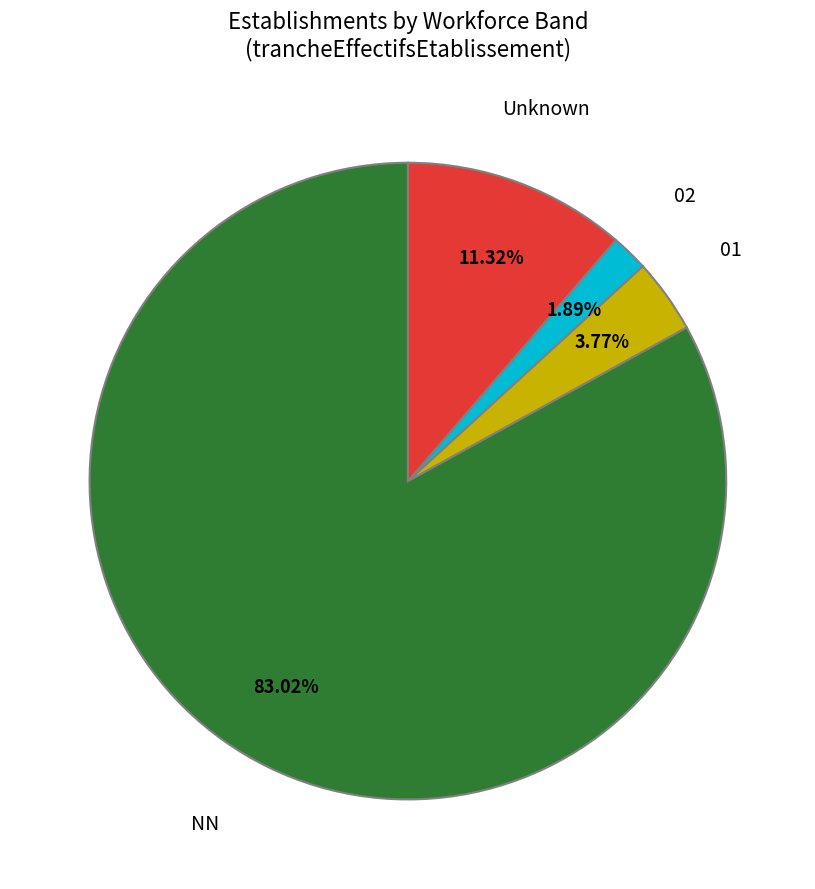

Does any single category account for the majority?

Yes